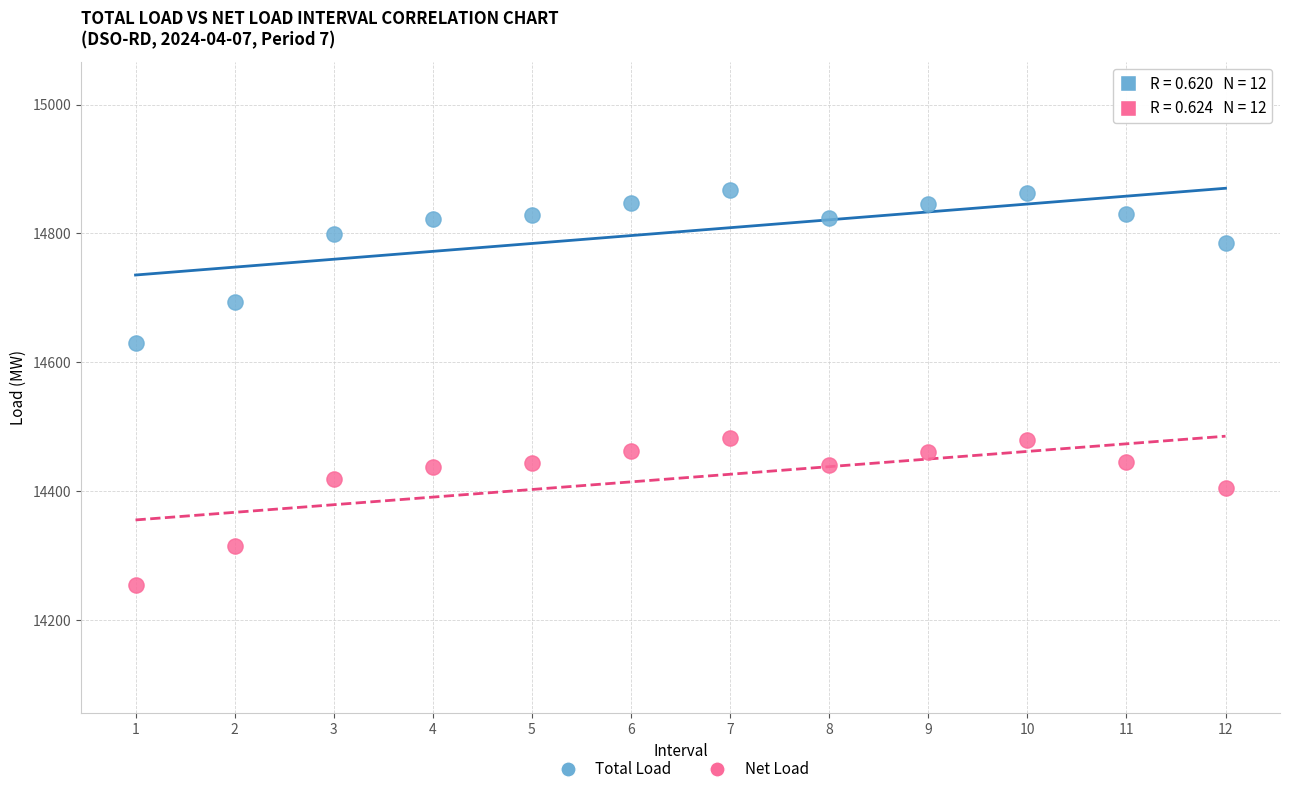

Across all data points, what is the range of Y values (max minus min)?

611.8